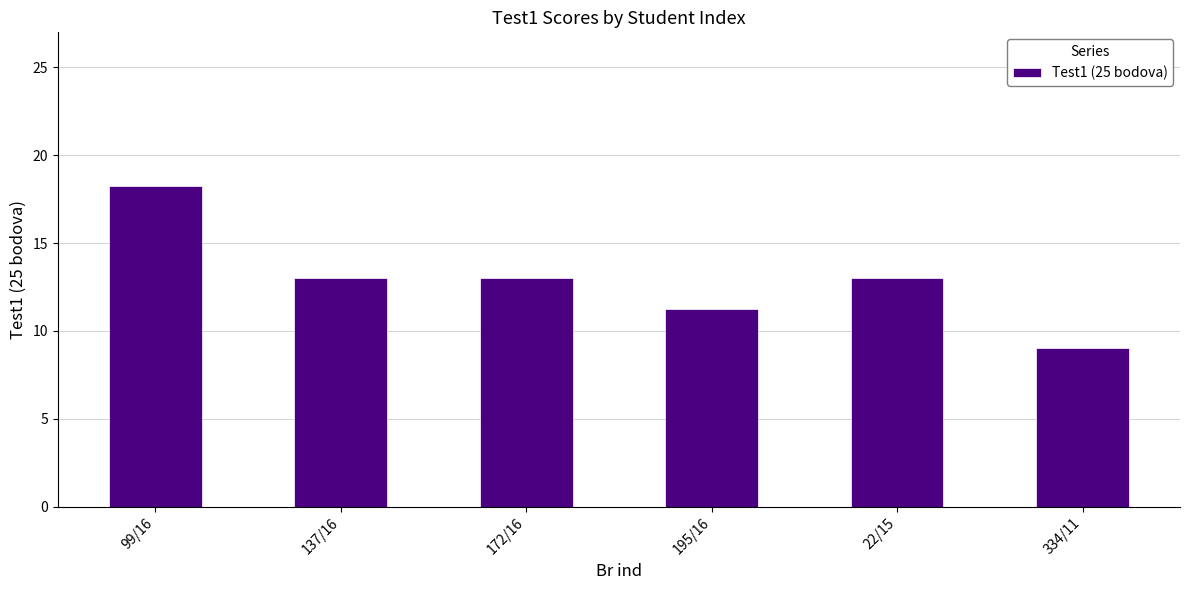

Which has a higher value, 172/16 or 334/11?

172/16